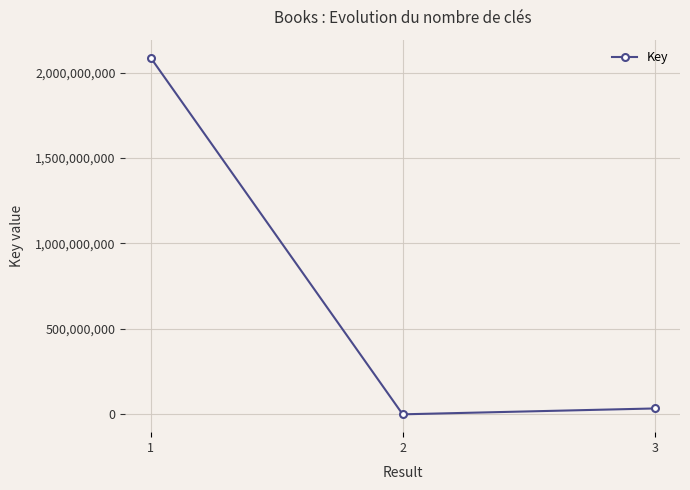

Count the number of data series in this chart.

1